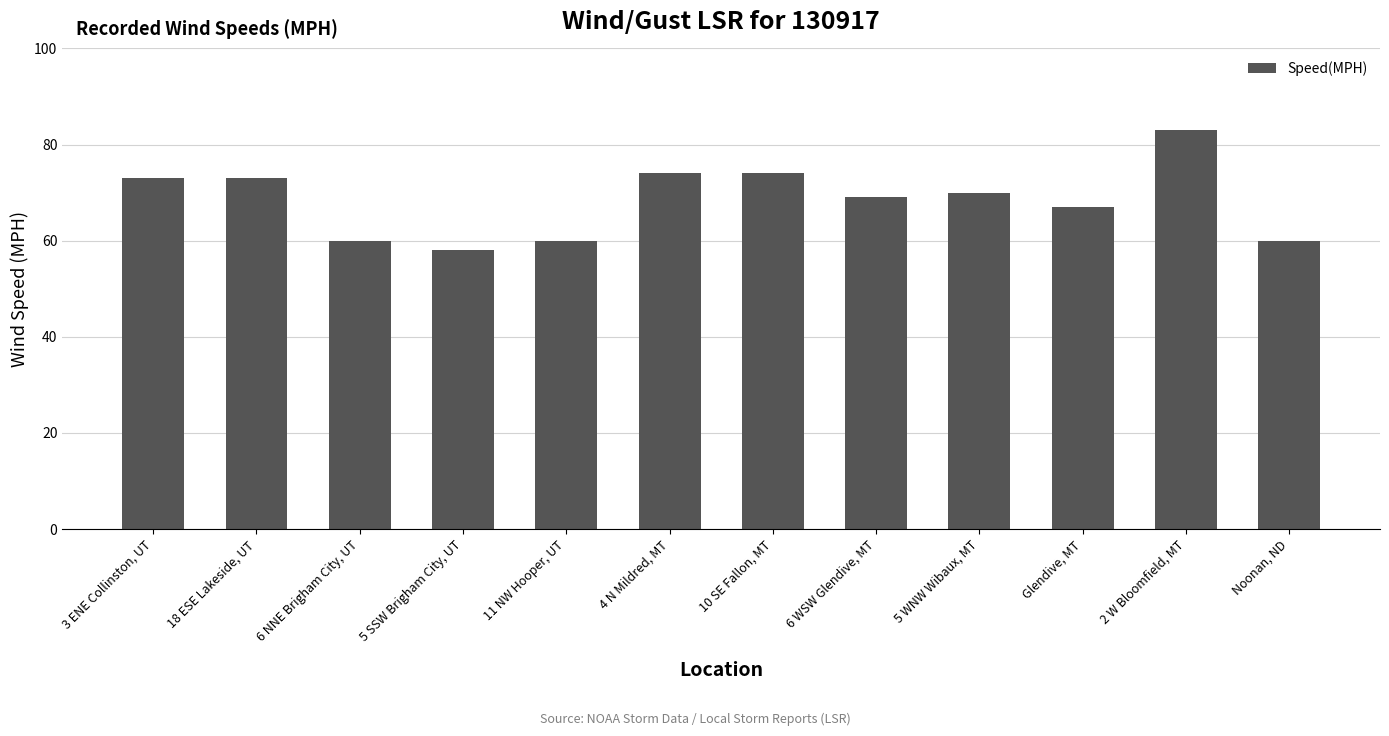

Reading right to left, transcribe all the data shown in this chart.

60	83	67	70	69	74	74	60	58	60	73	73